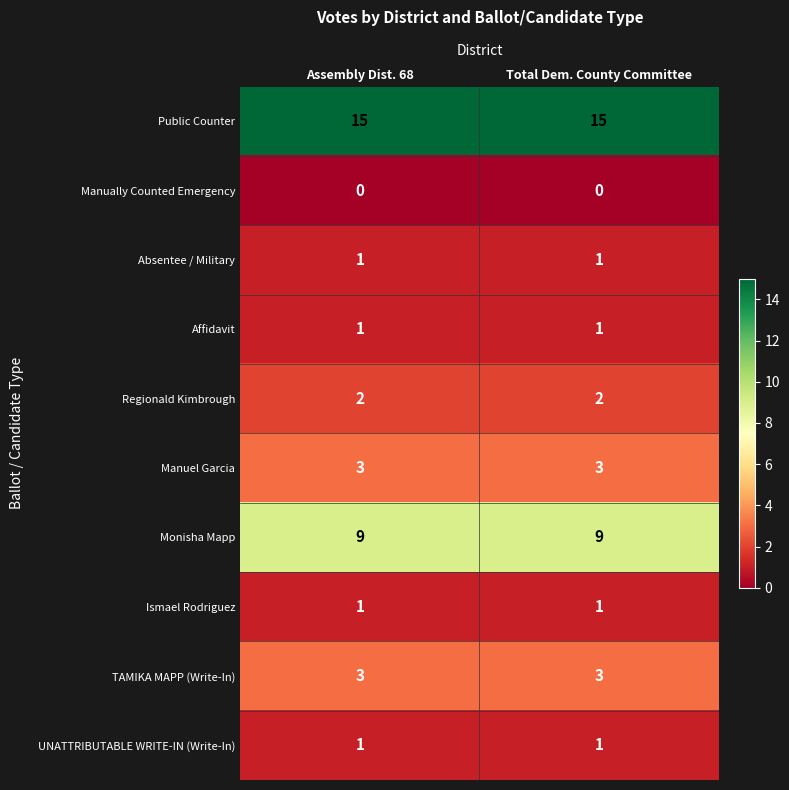

What is the greatest value displayed?

15